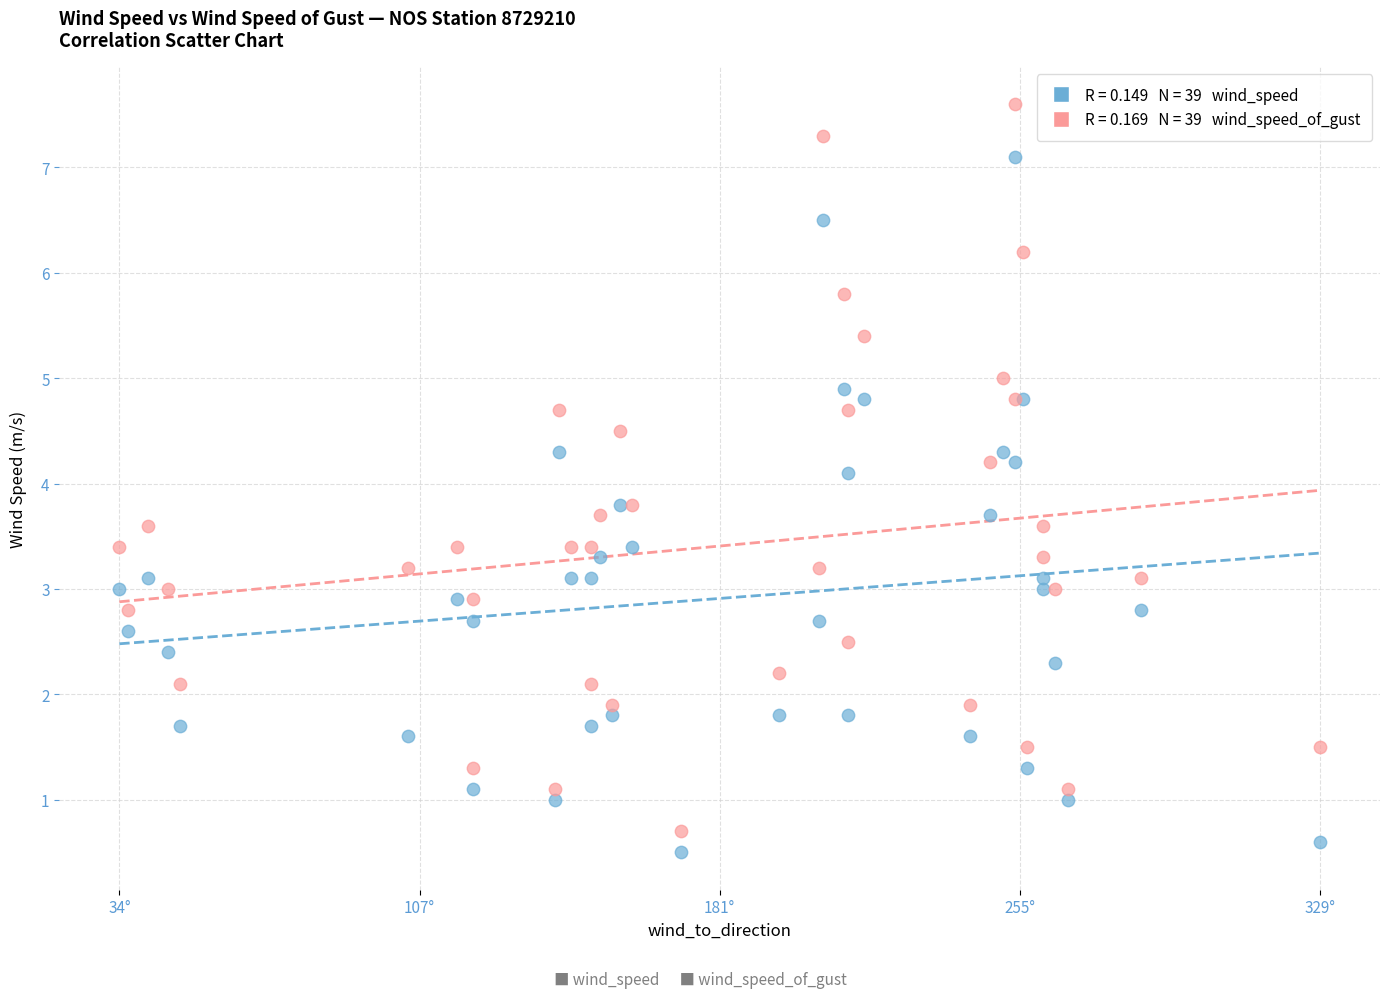

Across all series, what Y value is closest to 4?

4.1